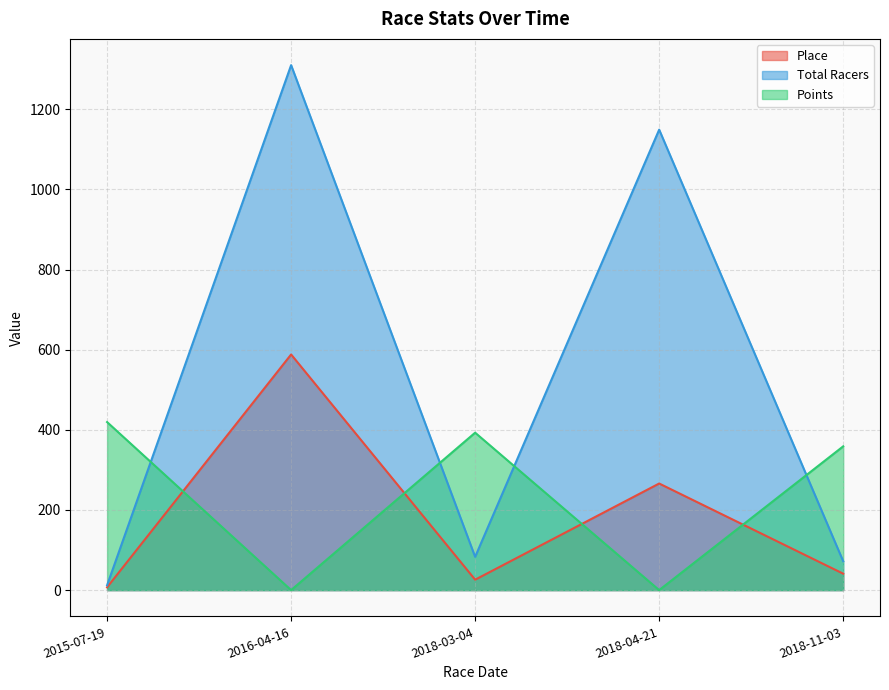

What is the label of the 3rd point from the left?

2018-03-04